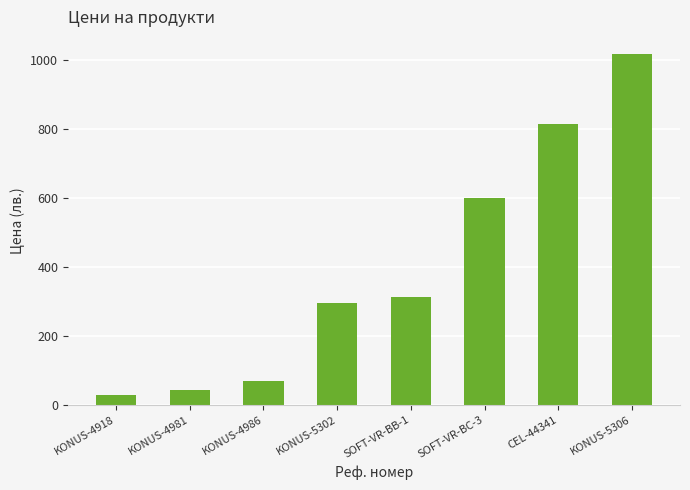

Reading left to right, extract all data points from this chart.

KONUS-4918=28.5	KONUS-4981=43.7	KONUS-4986=68.4	KONUS-5302=294.5	SOFT-VR-BB-1=312.0	SOFT-VR-BC-3=600.0	CEL-44341=813.6	KONUS-5306=1016.5